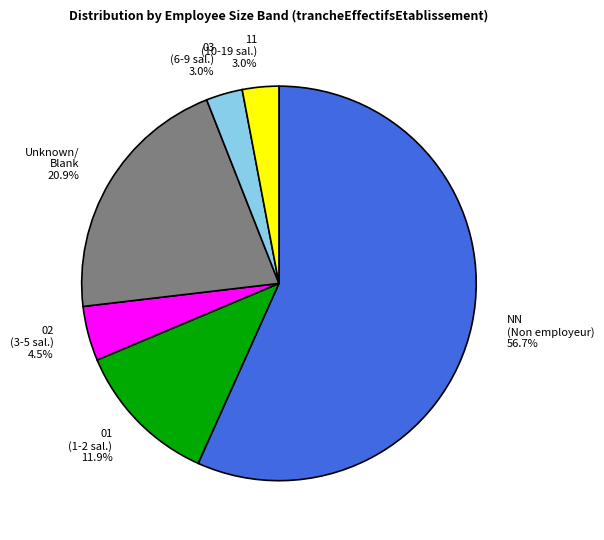

Is there any slice that represents more than half of the pie?

Yes